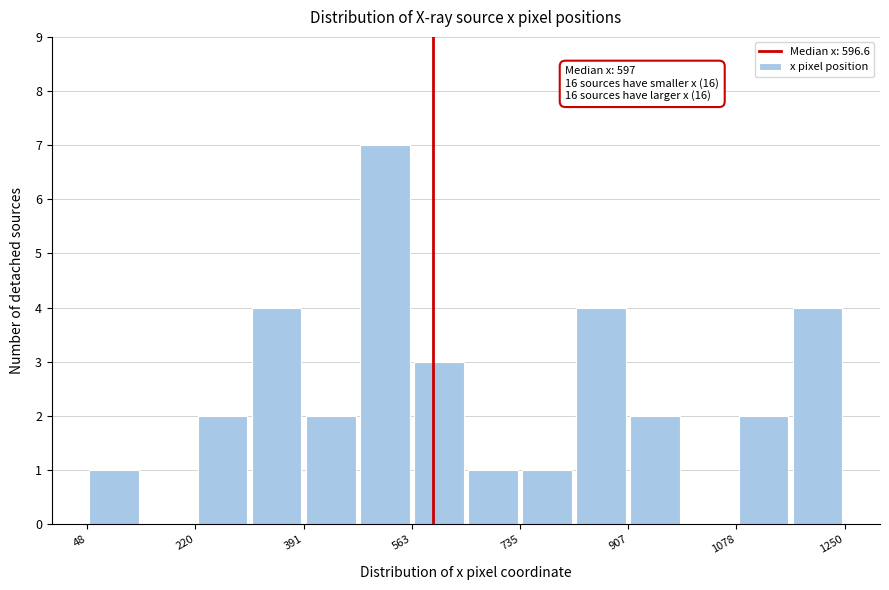

Over which range of the x-axis is the bar tallest?

480 to 560